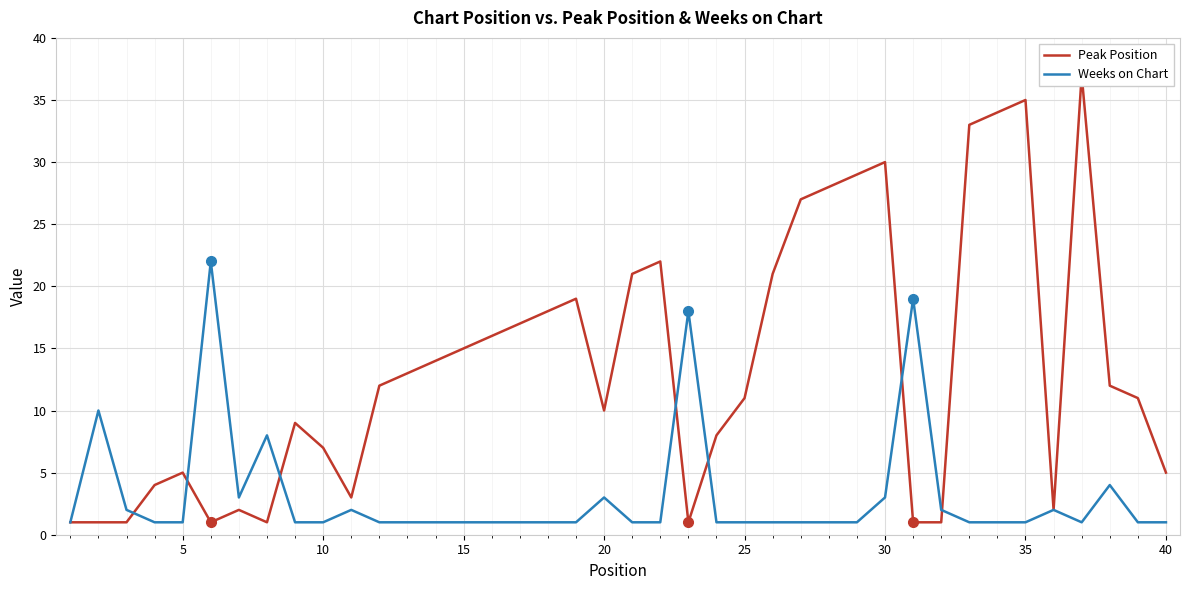

The value of Weeks on Chart at 5 is 1. True or false?

True